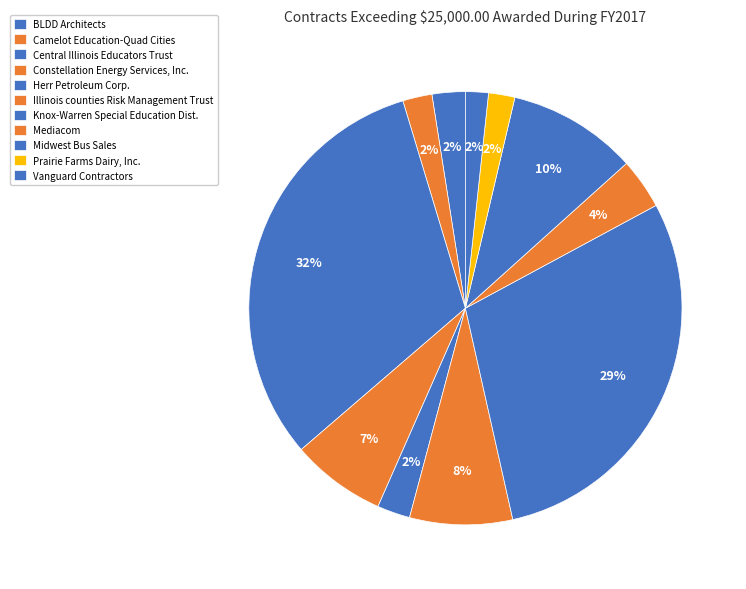

How many slices are in this pie chart?

11